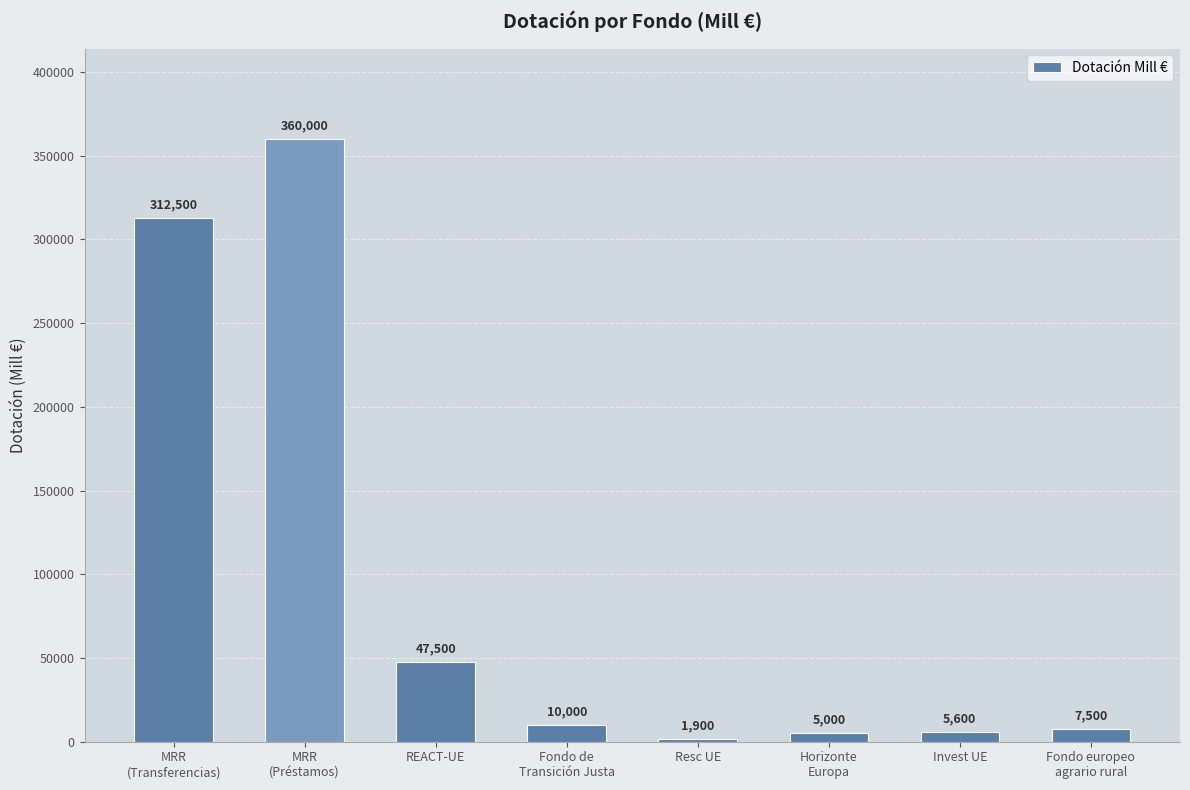

Reading left to right, extract all data points from this chart.

MRR
(Transferencias)=312500	MRR
(Préstamos)=360000	REACT-UE=47500	Fondo de
Transición Justa=10000	Resc UE=1900	Horizonte
Europa=5000	Invest UE=5600	Fondo europeo
agrario rural=7500